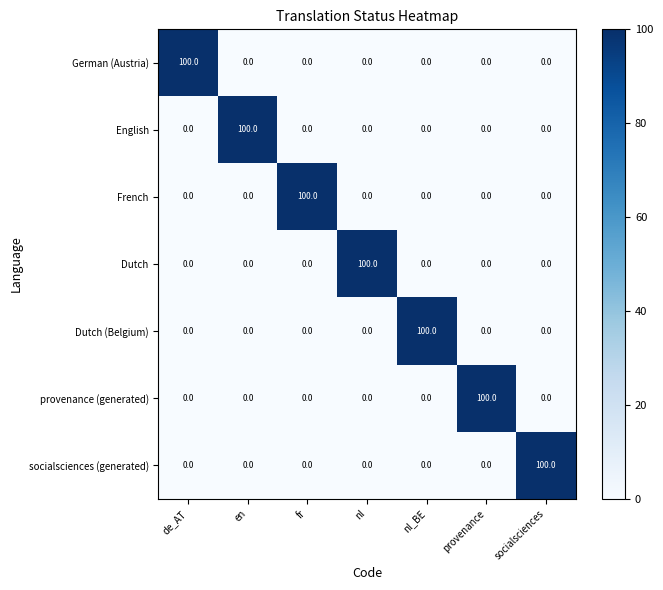

At how many categories does at least one series exceed 45?

7